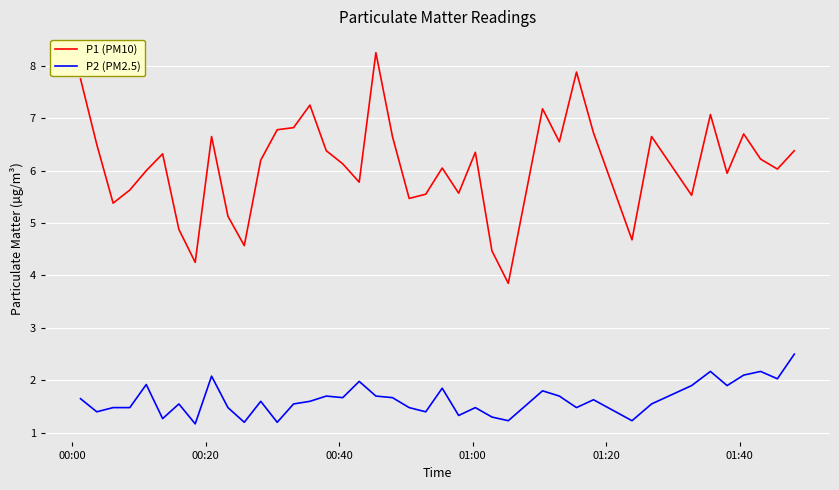

Which series has the largest range (max minus min)?

P1 (PM10)